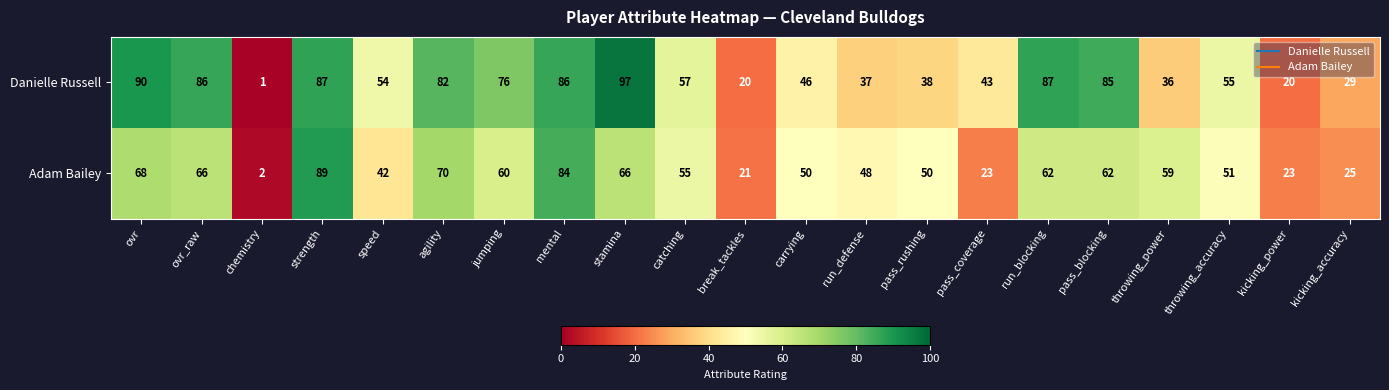

What is the sum of all Adam Bailey values?

1076